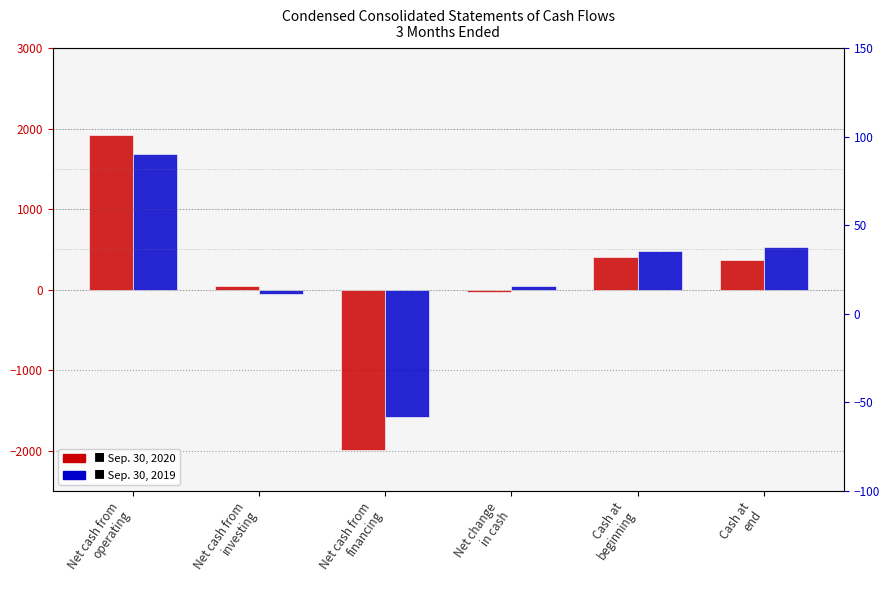

What is the value of the Sep. 30, 2020 bar at the 6th from the left?

369